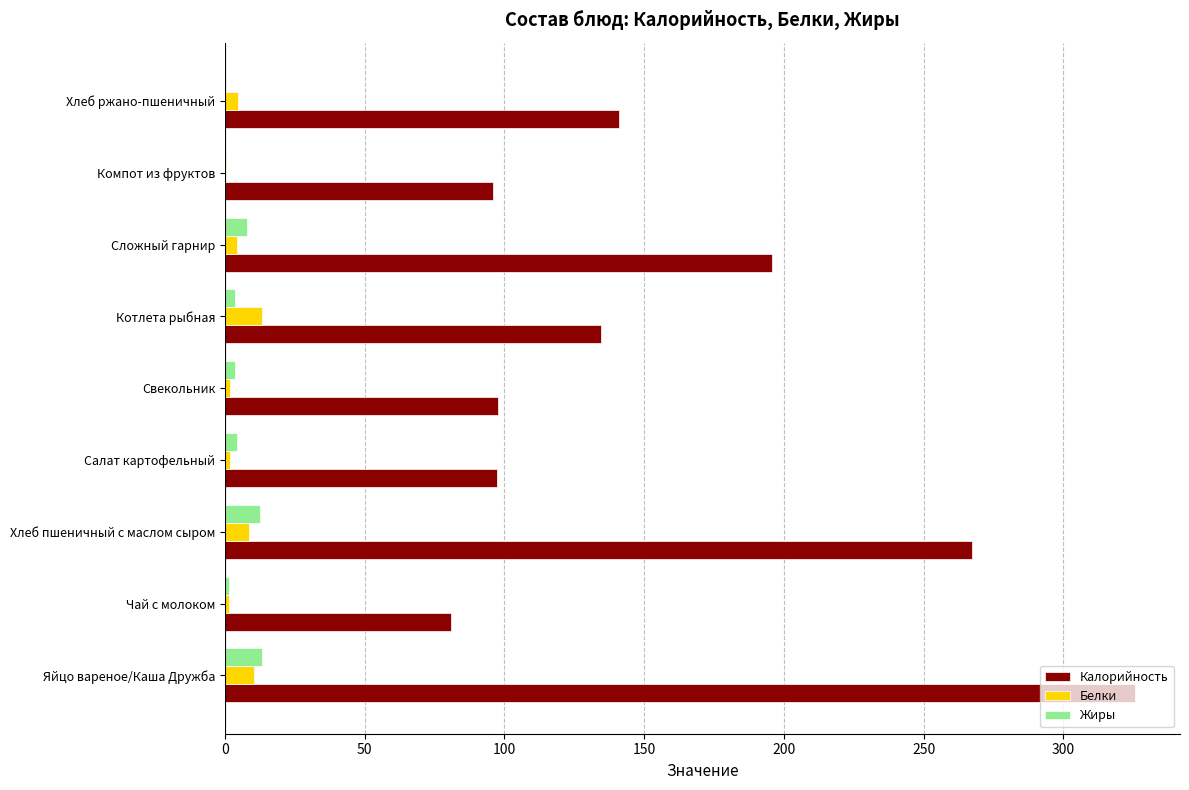

What is the greatest value displayed?

325.5